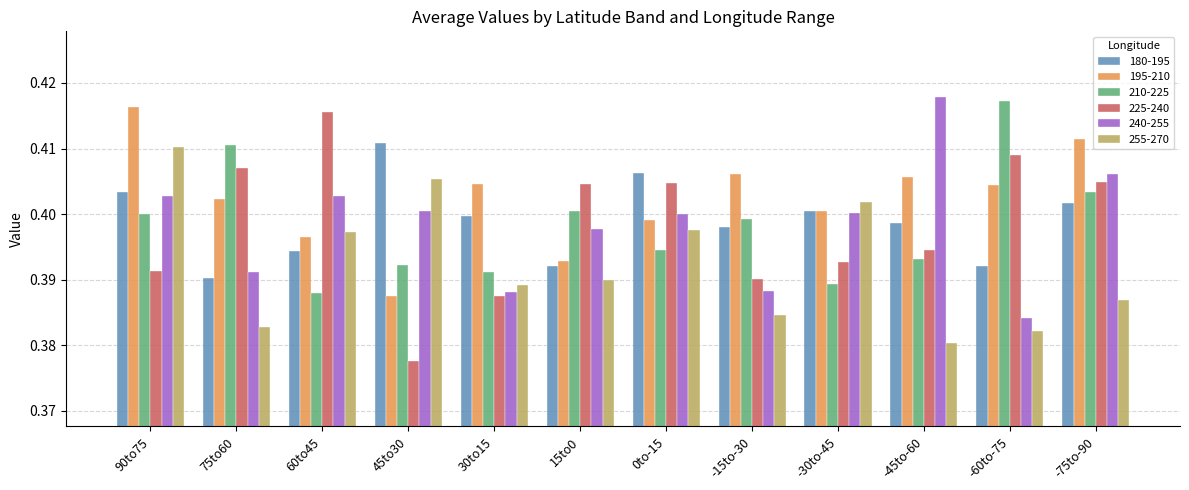

List the series in order of their peak value, highest first.

240-255, 210-225, 195-210, 225-240, 180-195, 255-270